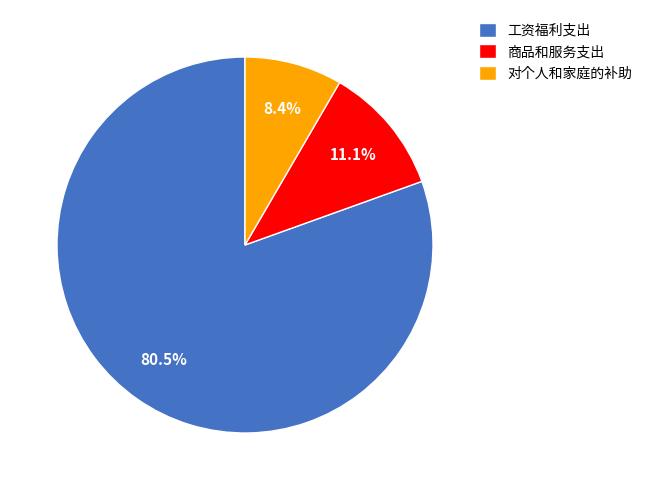

What percentage do 商品和服务支出 and 对个人和家庭的补助 together represent?

19.5%